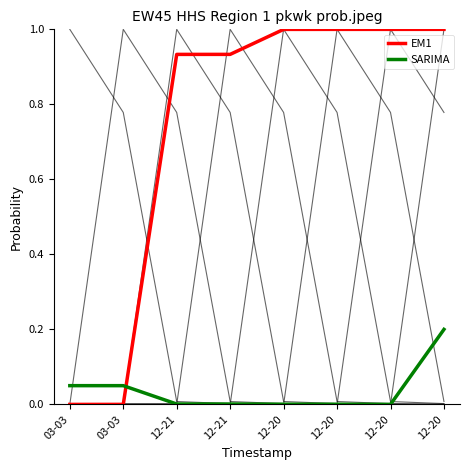

What are all the series names shown in the legend?

EM1, SARIMA